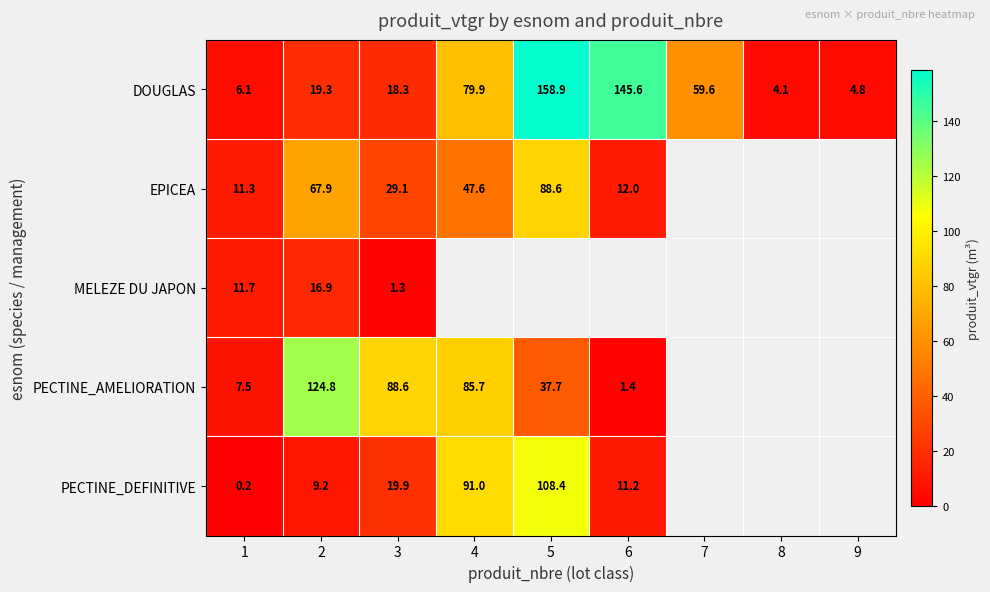

Is the value of DOUGLAS at 9 greater than the value of PECTINE_AMELIORATION at 5?

No